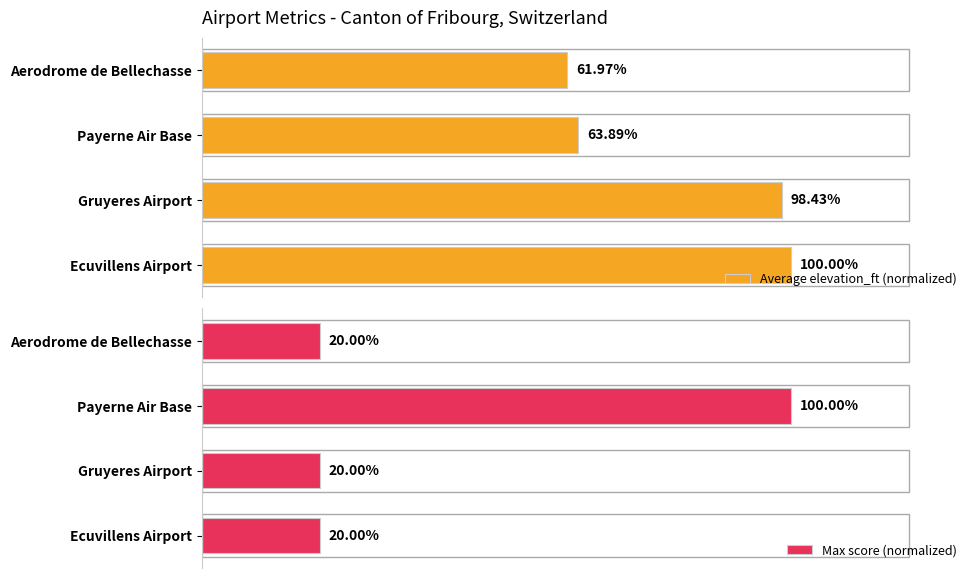

At which category is the sum across all series the highest?

2